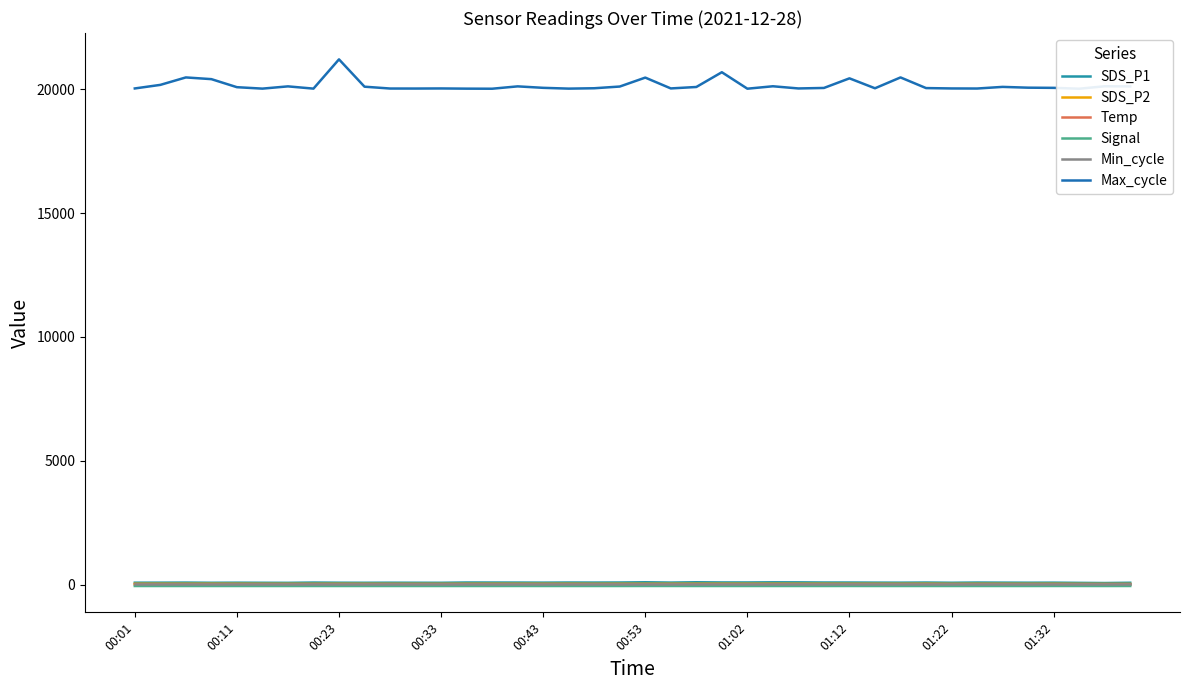

What value does the SDS_P1 series have at 01:02?

82.2